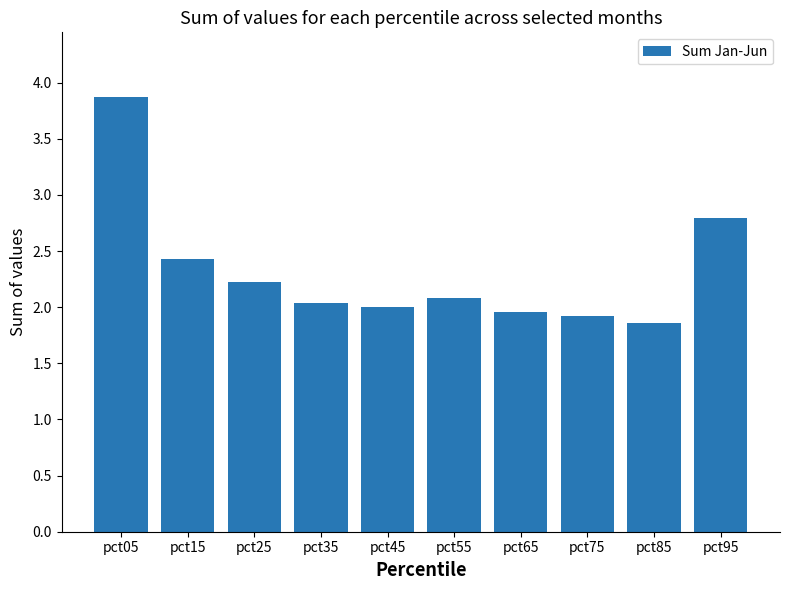

Between pct35 and pct25, which is larger?

pct25